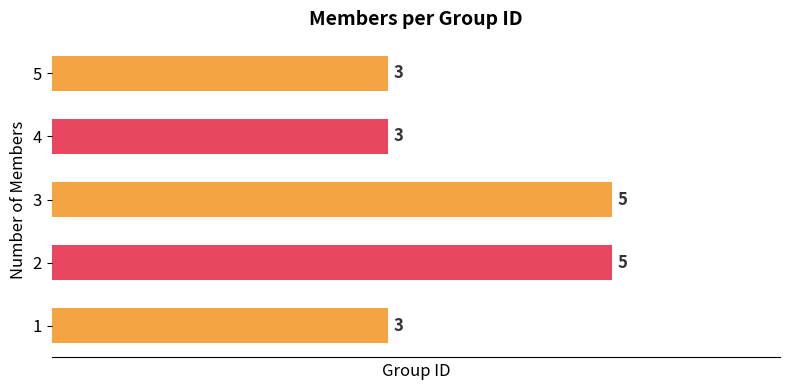

The value at 3 is 1. True or false?

False